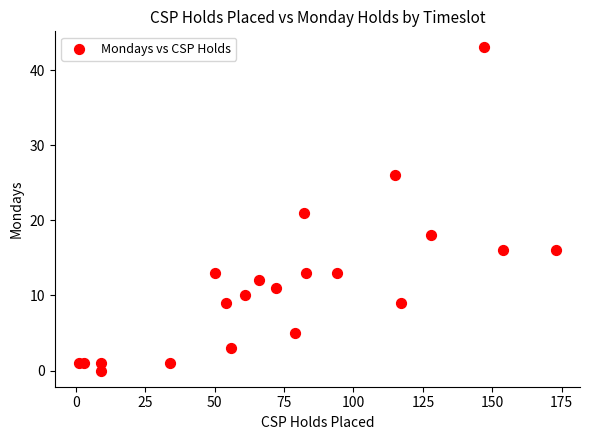

What is the range of Y values (max minus min)?

43